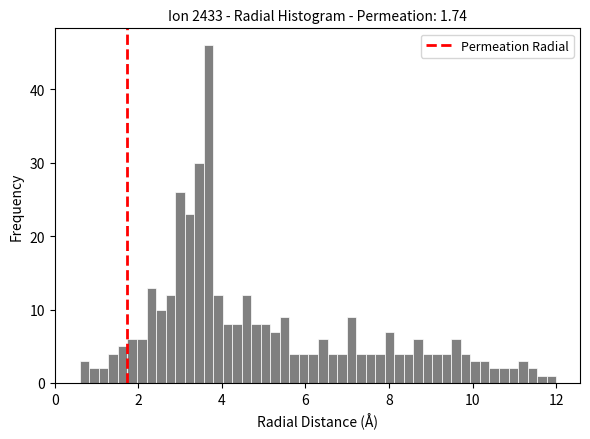

Read against the x-axis, roughly where is the centre of the tallest bar?

3.6